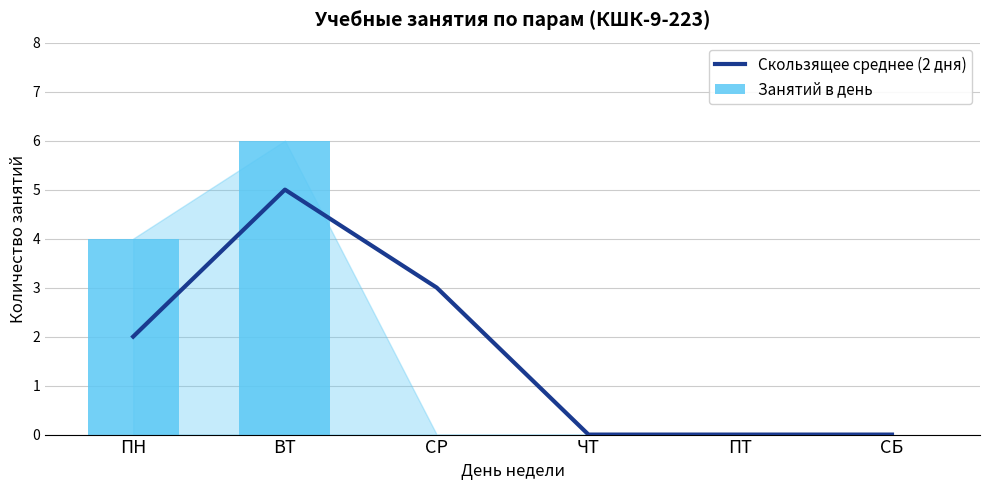

At which label does Скользящее среднее (2 дня) reach its minimum?

ЧТ